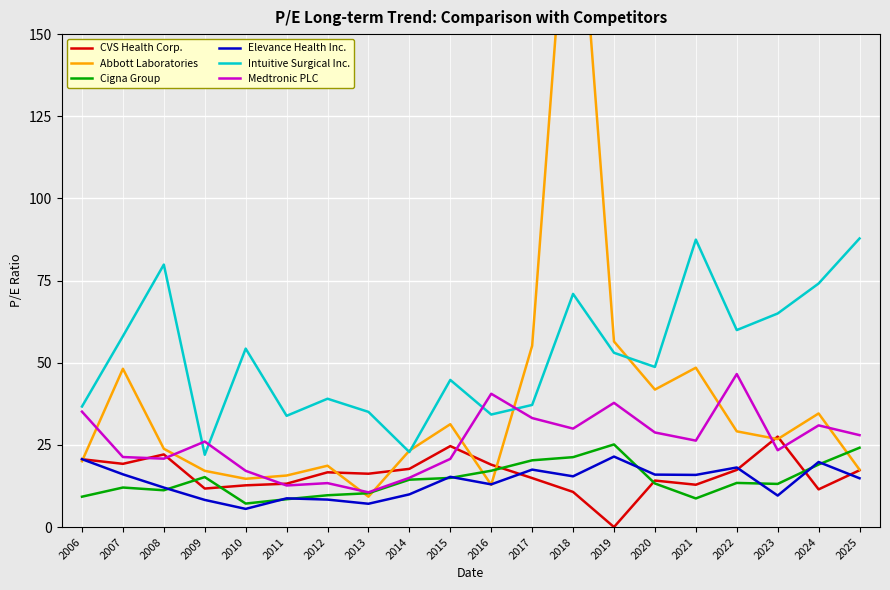

The value of Medtronic PLC at 2014 is 5.6. True or false?

False